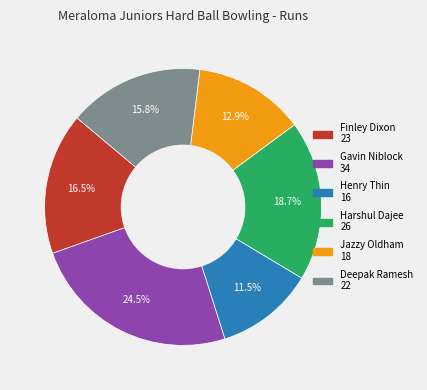

Is the sum of Finley Dixon and Jazzy Oldham greater than half?

No